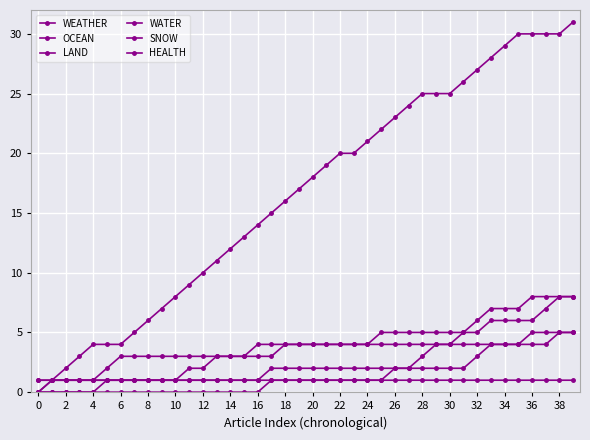

How many OCEAN values are between 0 and 1?

40